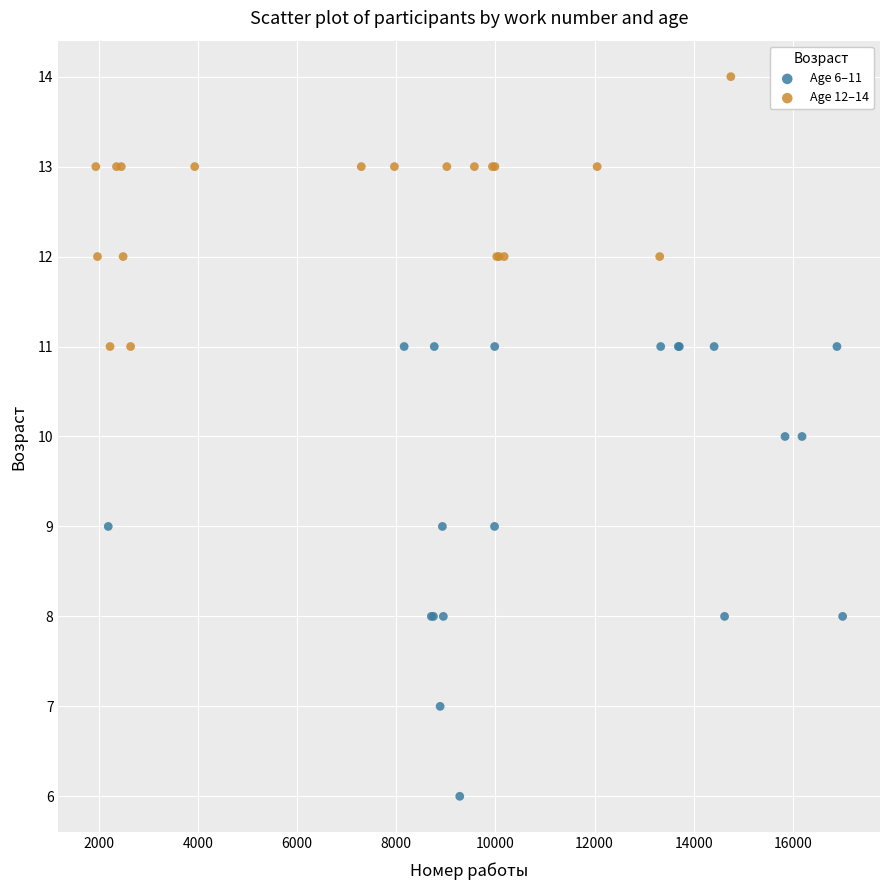

Which series contains the highest Y value?

Age 12–14